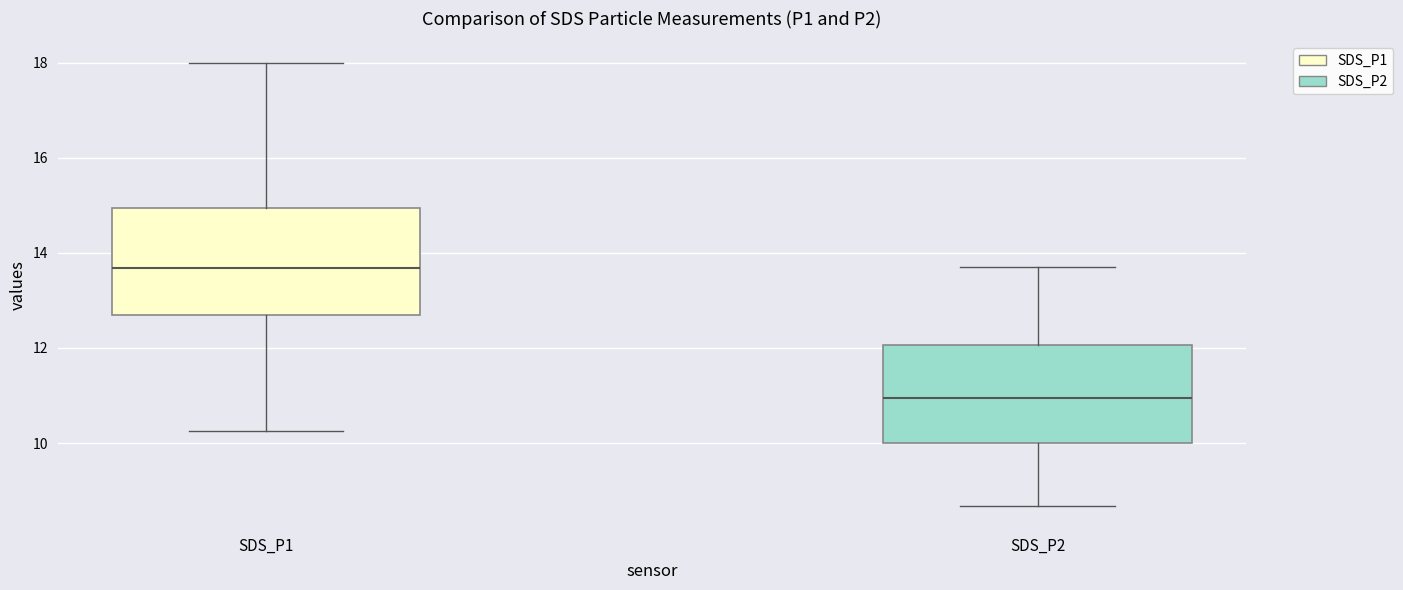

Reading left to right, transcribe this box plot: for each box, give where its median line is, the range the box spans, and where its two whiskers end, as read against the y-axis. The values are not printed on the chart, so give them approximately, as read against the axis.

SDS_P1: median 13.6, box 12.6 to 15.0, whiskers 10.2 to 18.0
SDS_P2: median 11.0, box 10.0 to 12.0, whiskers 8.6 to 13.8